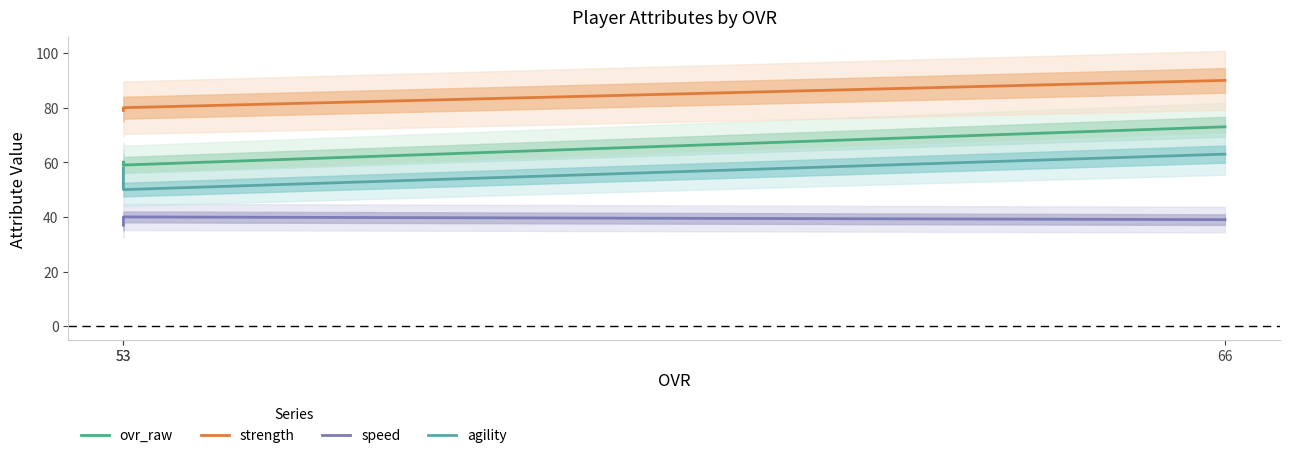

Which series has the widest spread of values?

ovr_raw